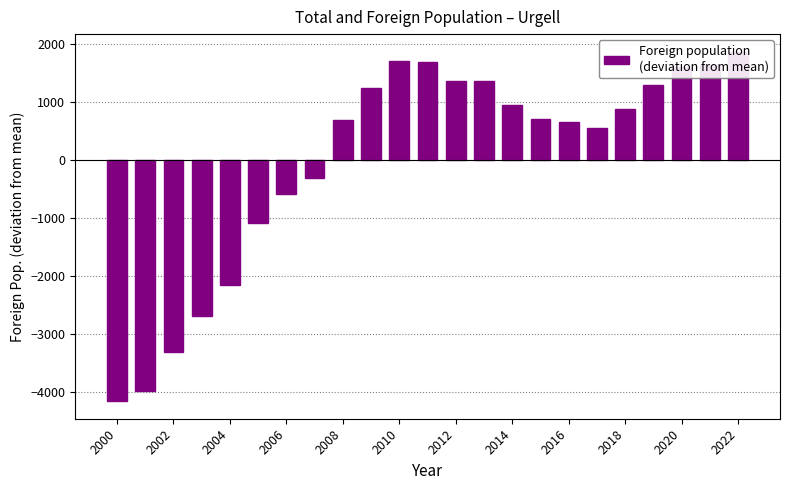

What position from the left is 2022?

23